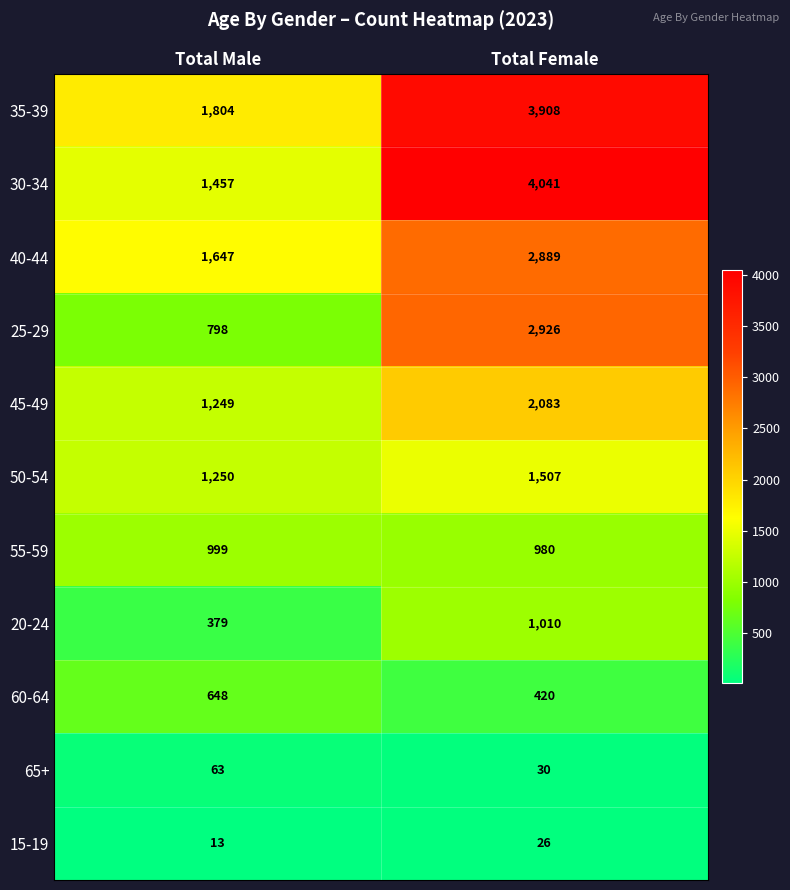

Reading left to right, what are all the values shown in this chart?

35-39: 1804	3908
30-34: 1457	4041
40-44: 1647	2889
25-29: 798	2926
45-49: 1249	2083
50-54: 1250	1507
55-59: 999	980
20-24: 379	1010
60-64: 648	420
65+: 63	30
15-19: 13	26